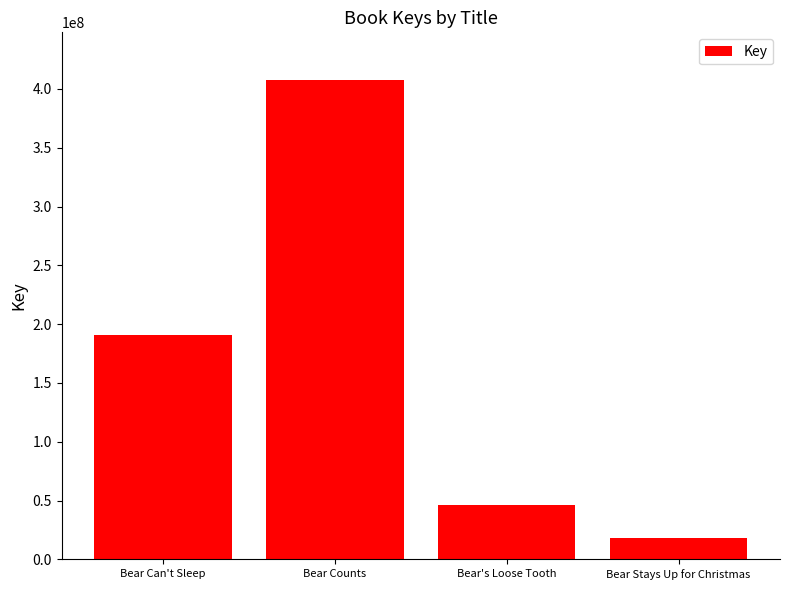

The chart shows a value of 595412969 at Bear Counts. True or false?

False